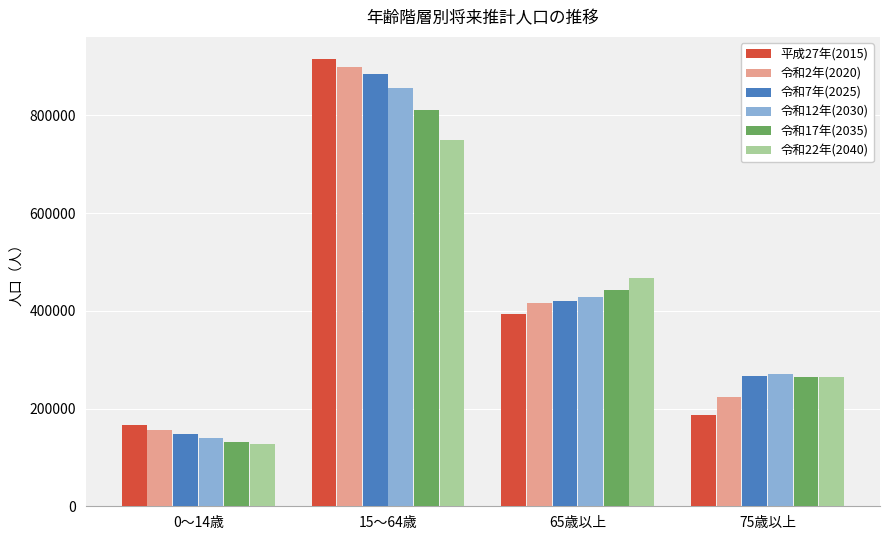

Is it true that 令和22年(2040) equals 229789 at 65歳以上?

False